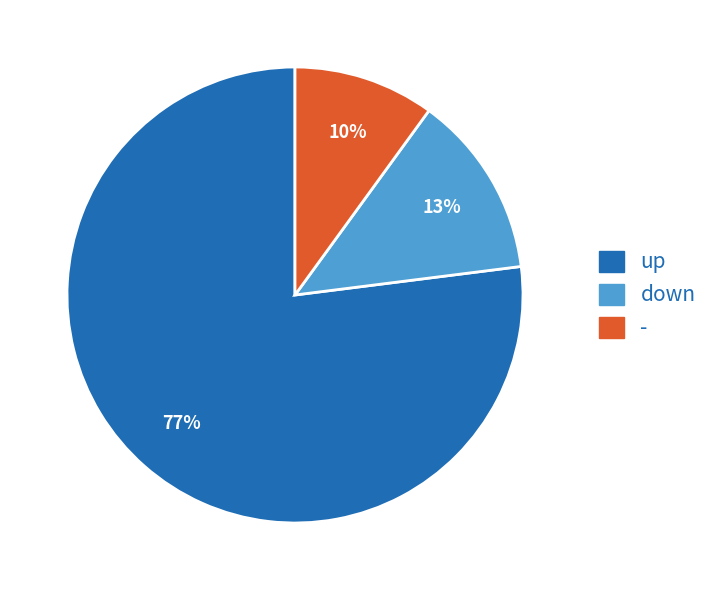

Rank the categories by value from lowest to highest.

-, down, up